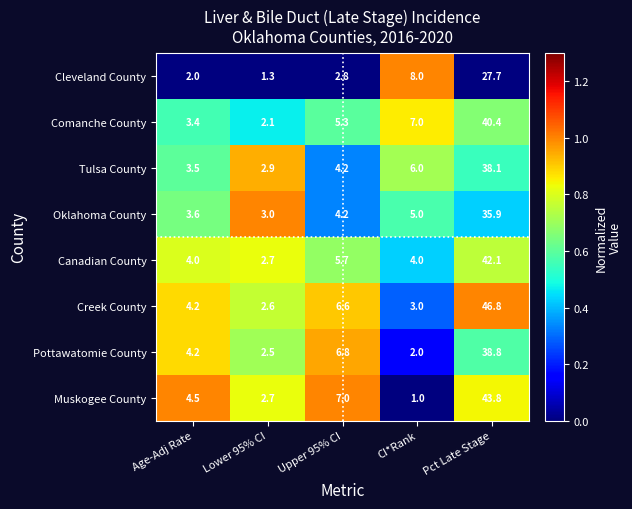

What is the difference between the second highest and second lowest values in the Canadian County series?

1.7